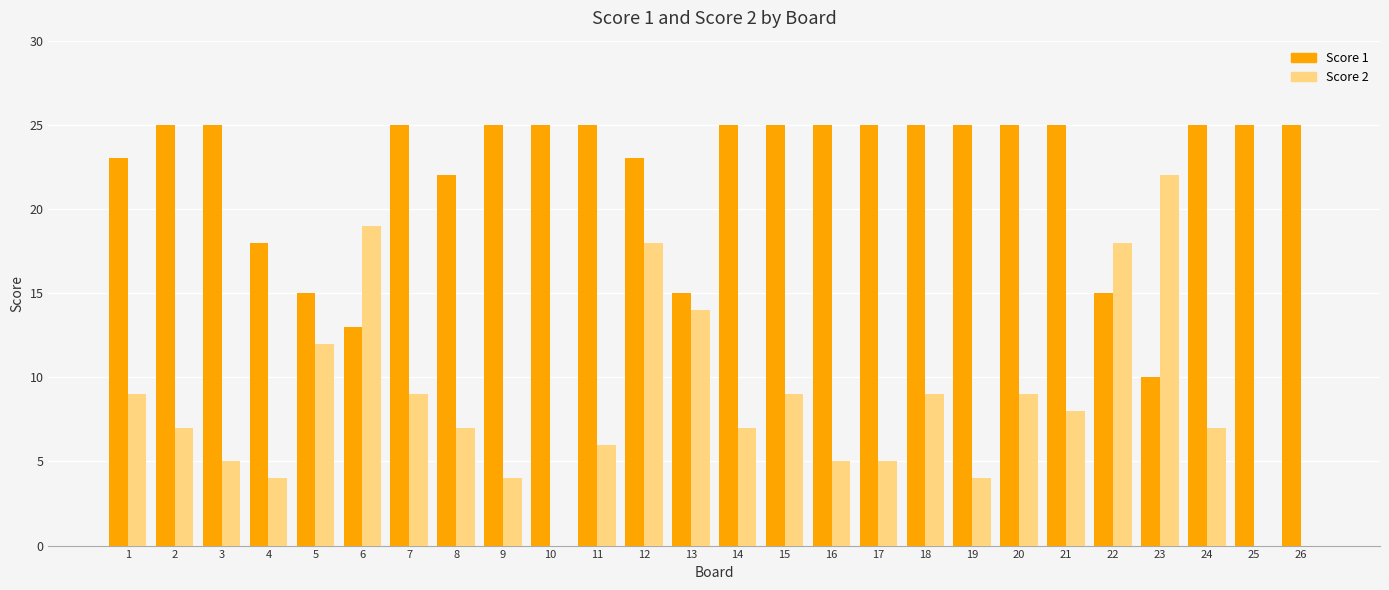

What is the total value across all series at 5?

27